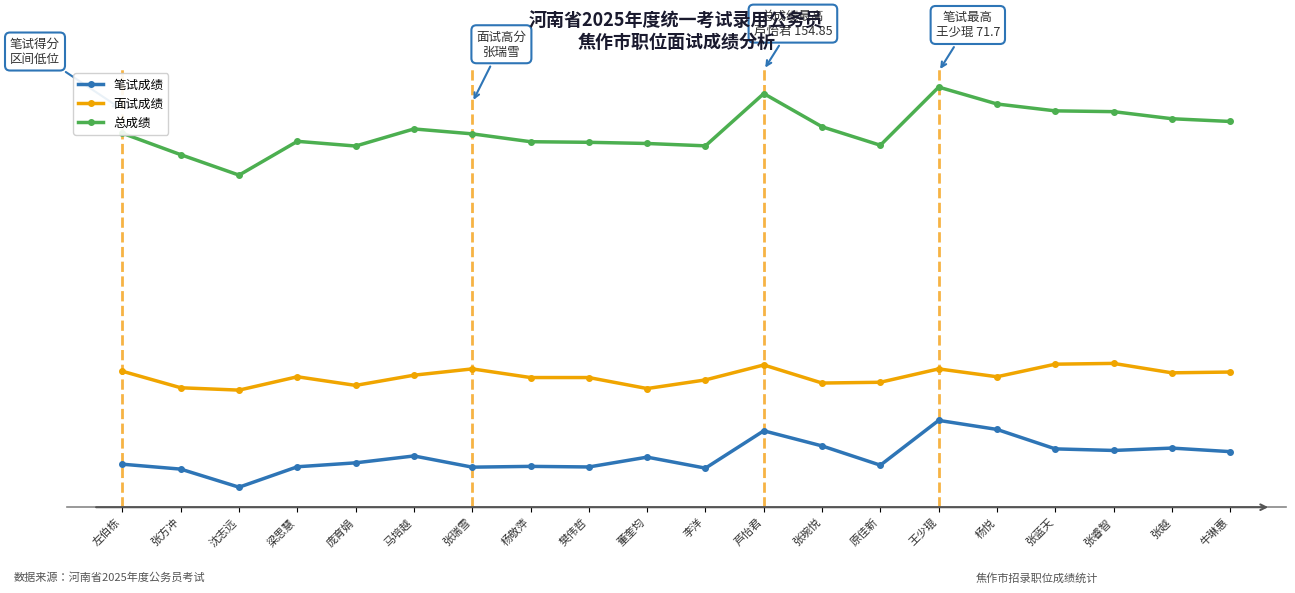

Does the chart have visible grid lines?

No